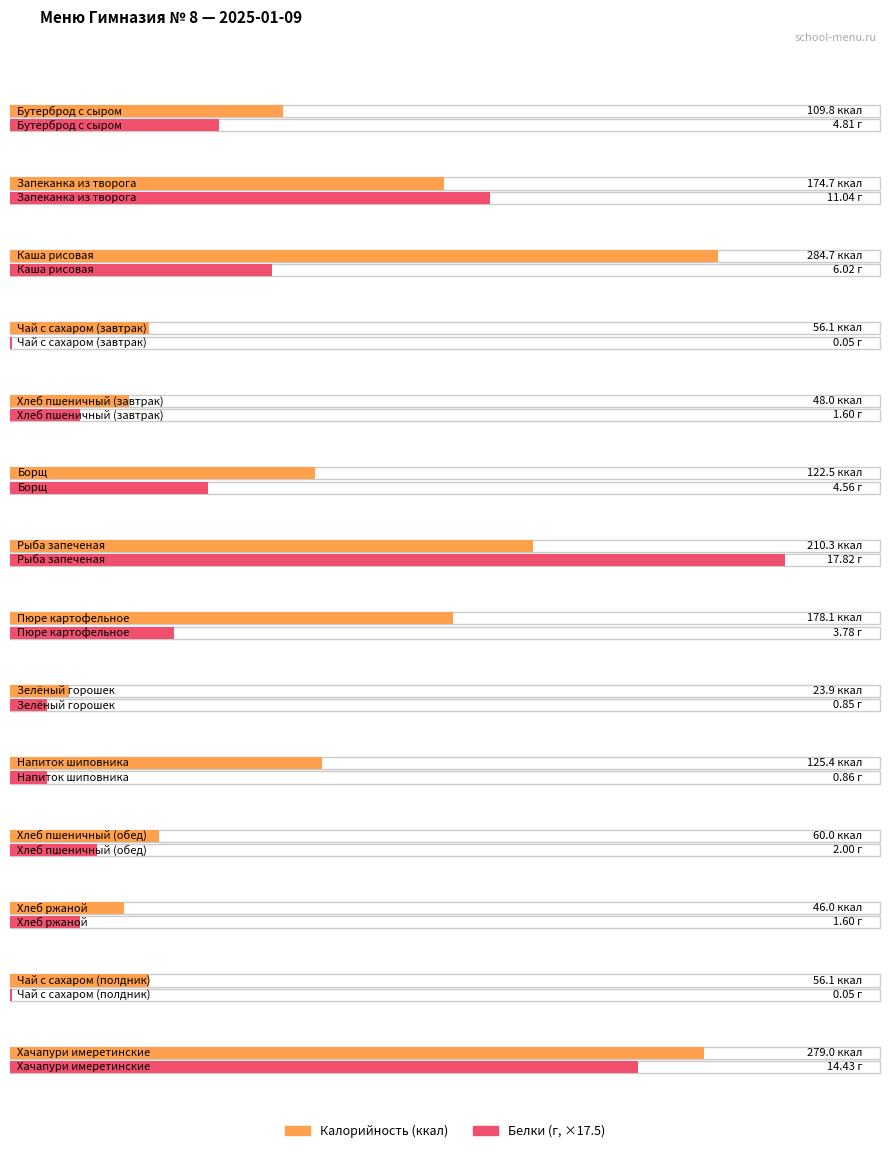

True or false: Калорийность has a value of 46.0 at Хлеб ржаной.

True